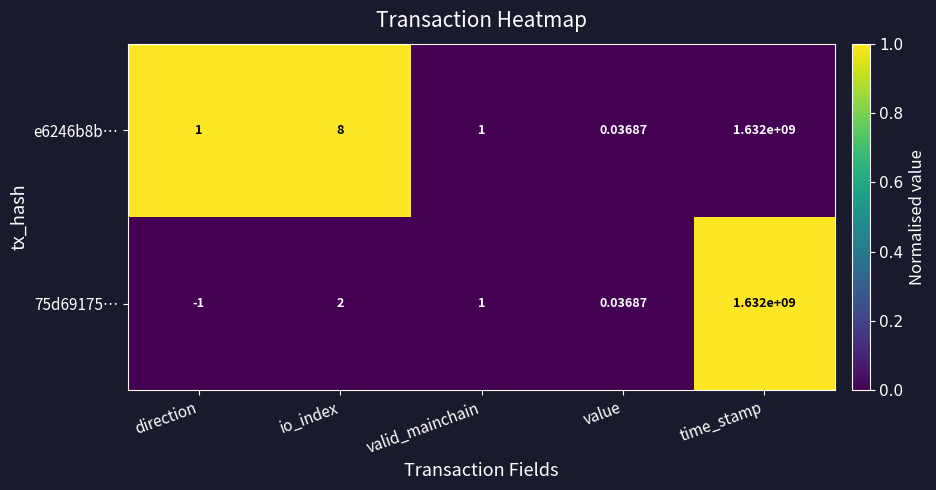

Between direction and time_stamp, which series saw the biggest shift?

75d69175…